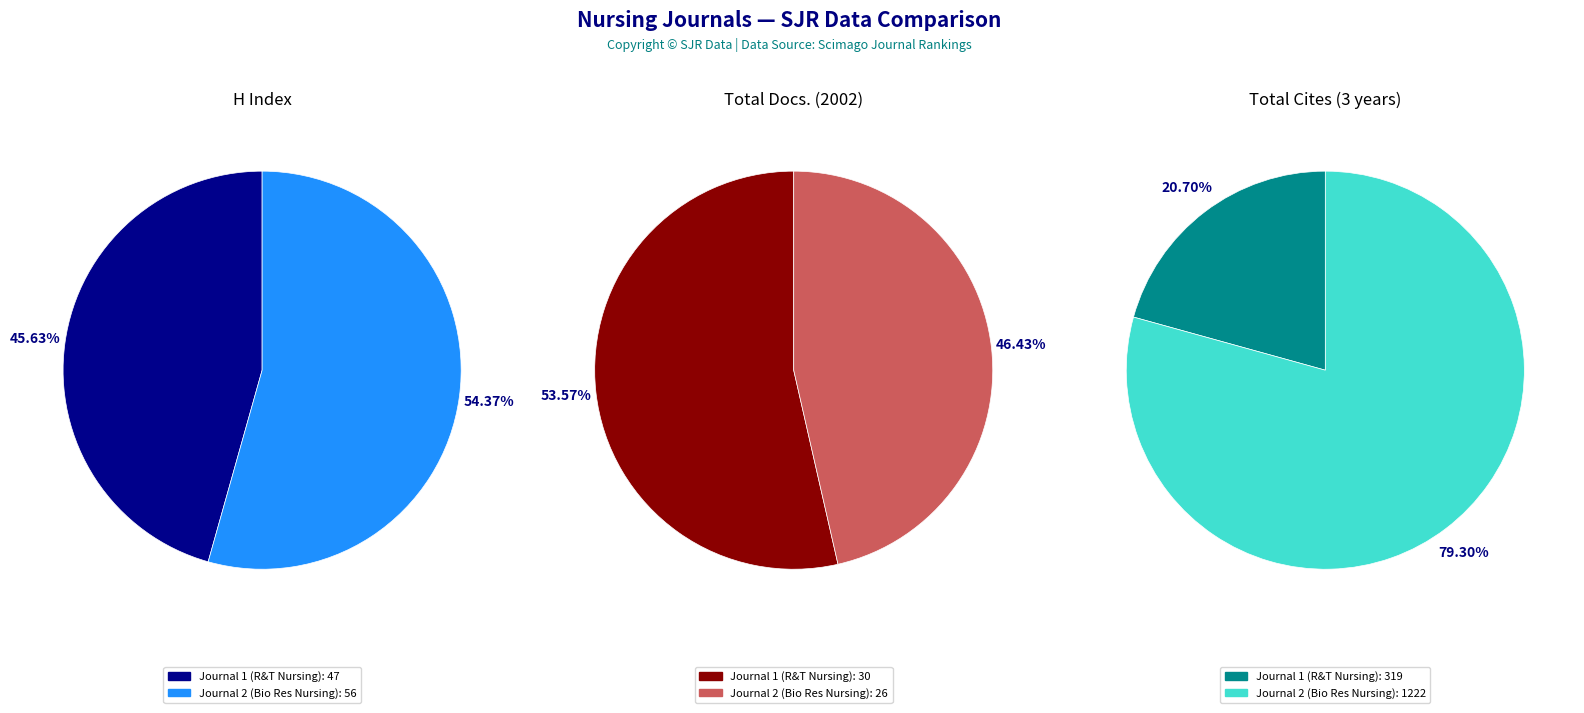

True or false: Biological Research for Nursing accounts for 79% of the total.

True